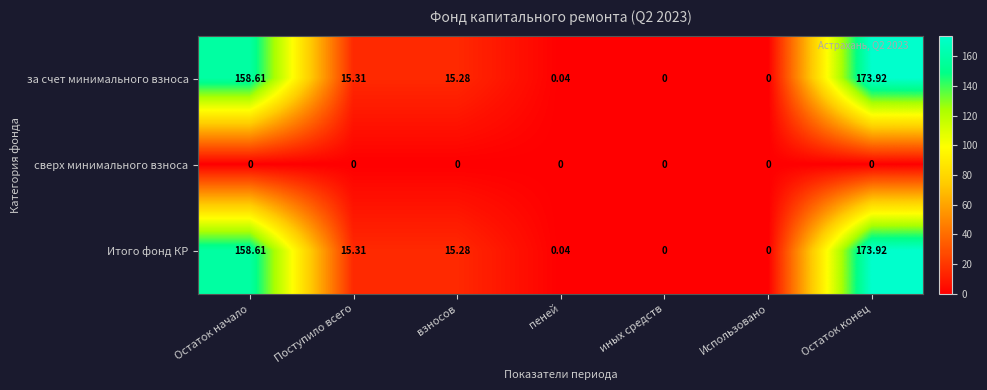

At which label does Итого фонд КР first exceed 15?

Остаток начало